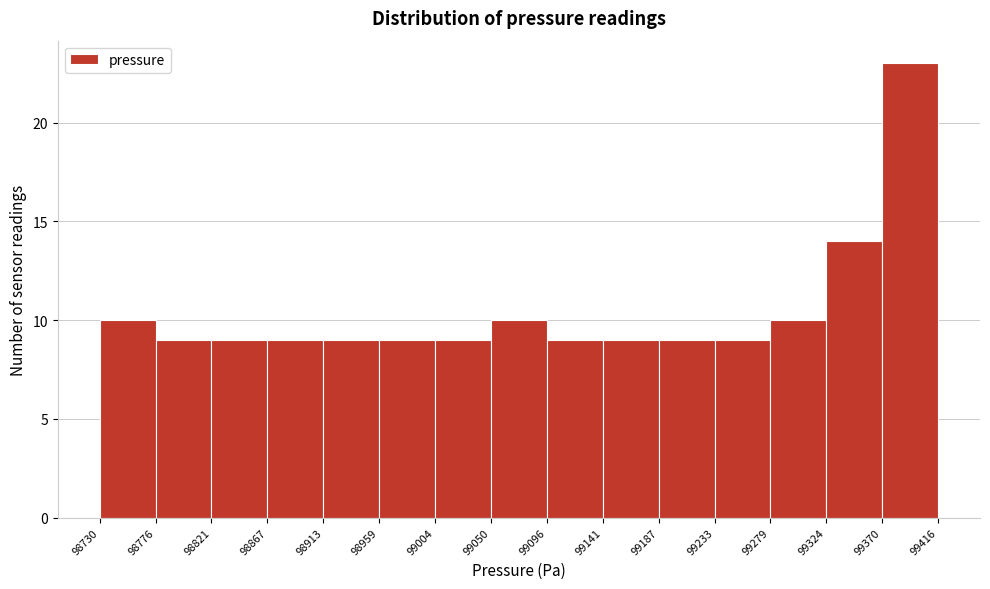

Reading left to right, transcribe this chart: for each bar, give the range it covers on the x-axis and its height. The values are not printed on the chart, so give them approximately, as read against the axis.

98730 to 98776: 10
98776 to 98821: 9
98821 to 98867: 9
98867 to 98913: 9
98913 to 98959: 9
98959 to 99004: 9
99004 to 99050: 9
99050 to 99096: 10
99096 to 99141: 9
99141 to 99187: 9
99187 to 99233: 9
99233 to 99279: 9
99279 to 99324: 10
99324 to 99370: 14
99370 to 99416: 23